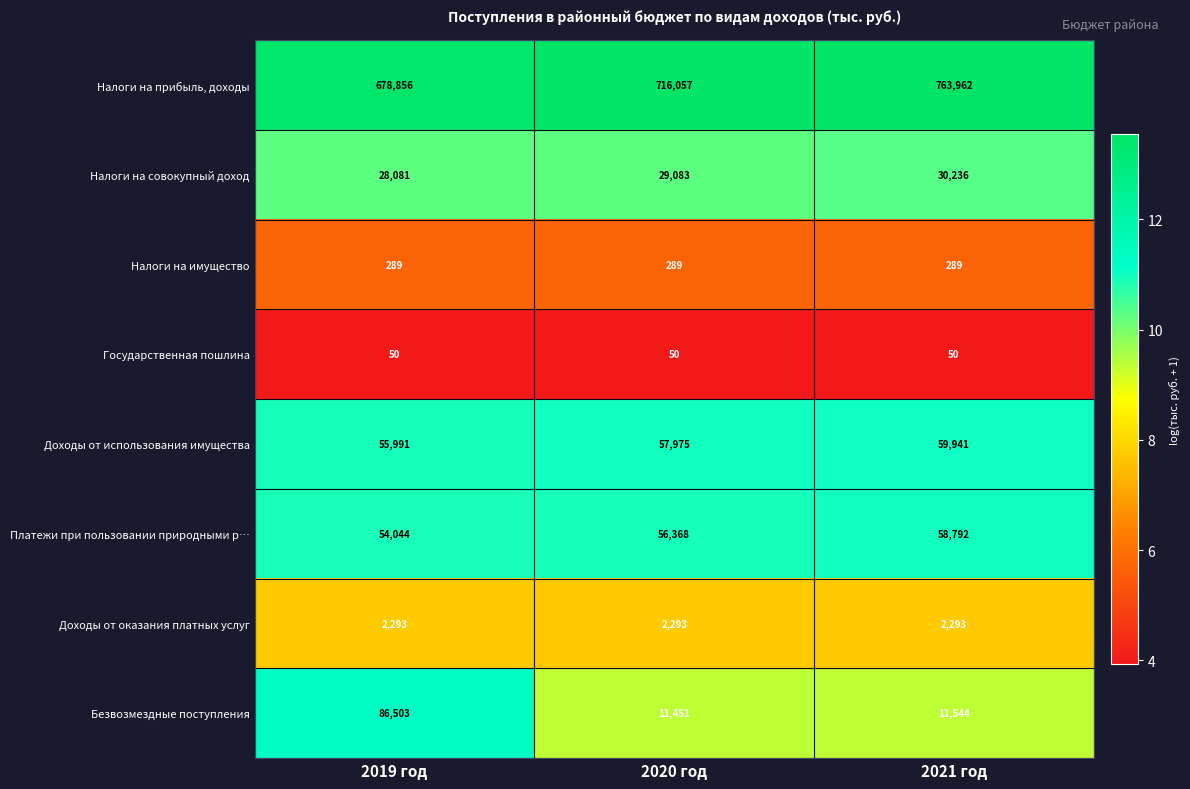

Between 2019 год and 2021 год, which series saw the biggest shift?

Налоги на прибыль, доходы